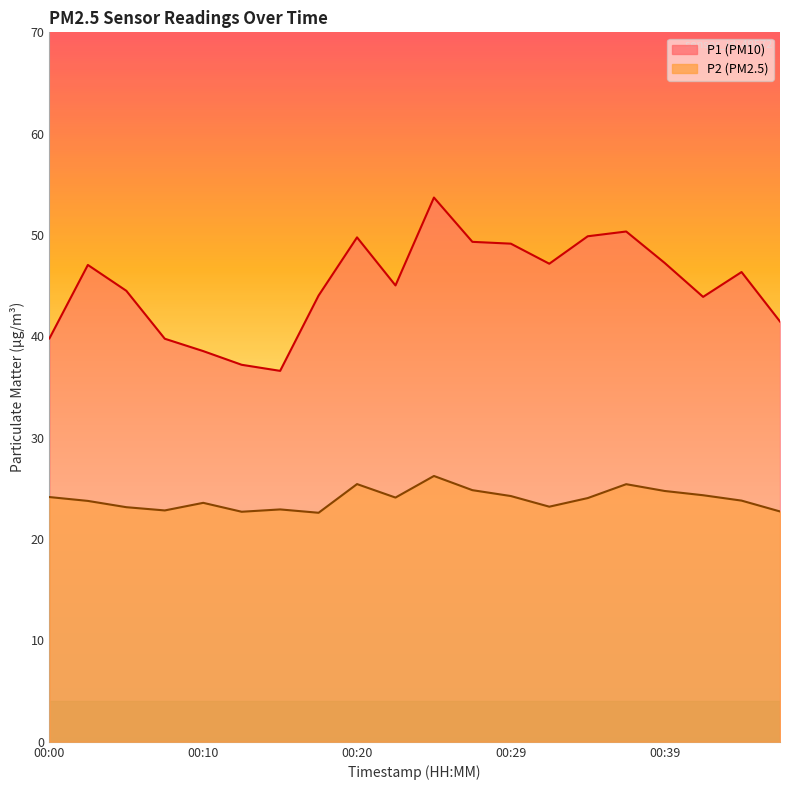

Reading left to right, transcribe all the data shown in this chart.

P1: 00:00=39.8	00:03=47.0	00:05=44.5	00:08=39.8	00:10=38.5	00:13=37.2	00:15=36.6	00:17=44.0	00:20=49.8	00:22=45.0	00:25=53.7	00:27=49.3	00:29=49.1	00:32=47.2	00:34=49.9	00:37=50.4	00:39=47.2	00:42=43.9	00:44=46.4	00:46=41.5
P2: 00:00=24.1	00:03=23.8	00:05=23.1	00:08=22.8	00:10=23.6	00:13=22.7	00:15=22.9	00:17=22.6	00:20=25.4	00:22=24.1	00:25=26.2	00:27=24.8	00:29=24.2	00:32=23.2	00:34=24.1	00:37=25.4	00:39=24.8	00:42=24.3	00:44=23.8	00:46=22.7